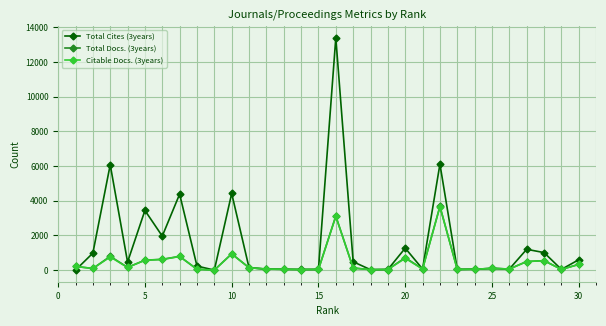

True or false: Citable Docs. (3years) has more than 1 interior local peaks.

True